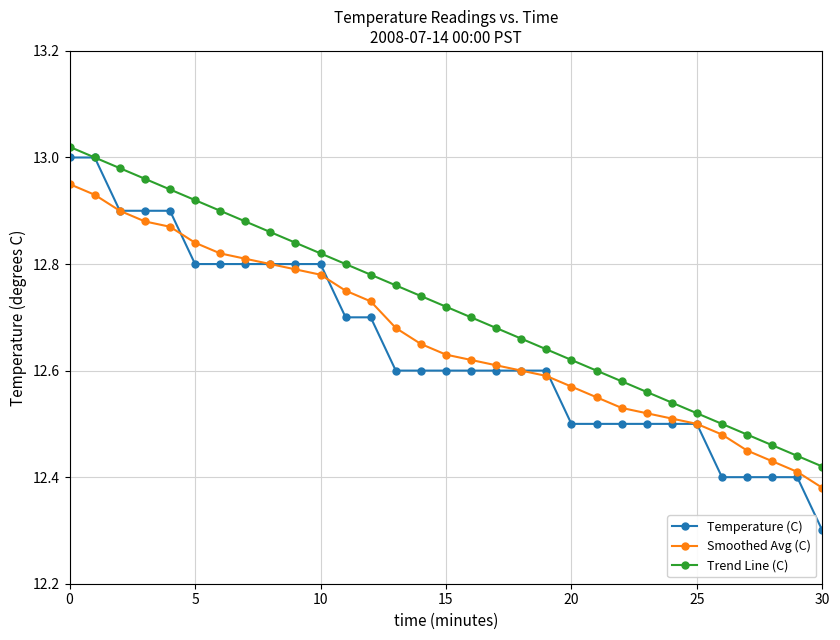

What is the minimum value for Temperature (C)?

12.3